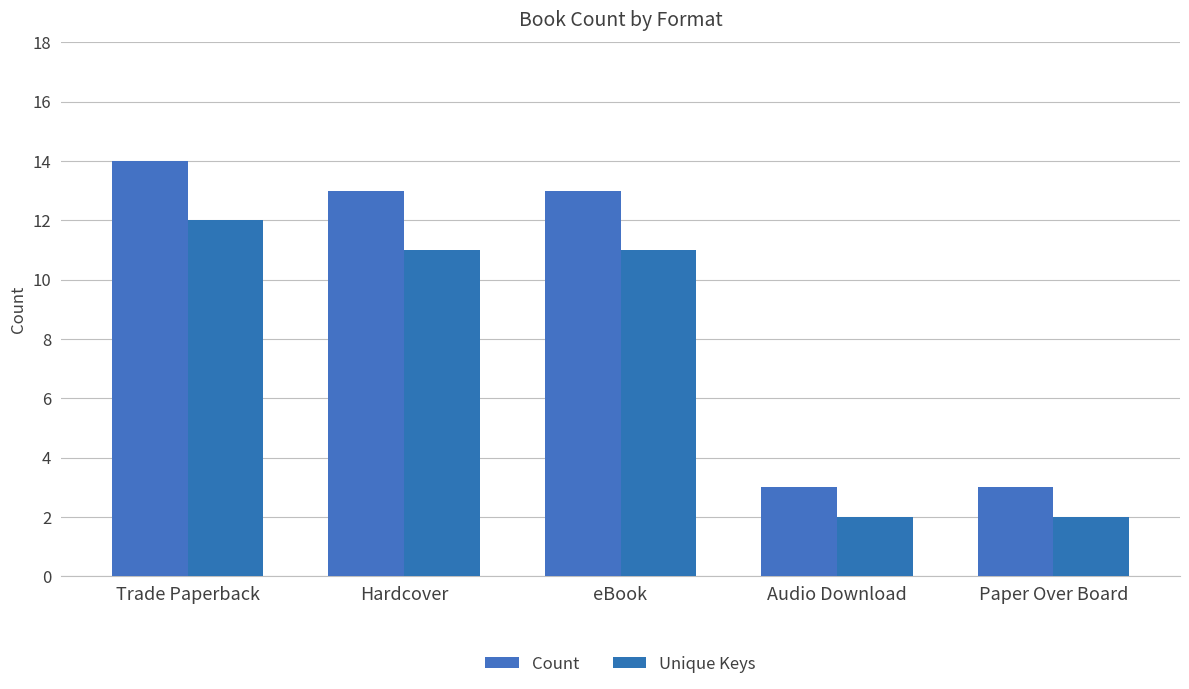

Reading left to right, list all the values displayed in this chart.

Count: 14	13	13	3	3
Unique Keys: 12	11	11	2	2